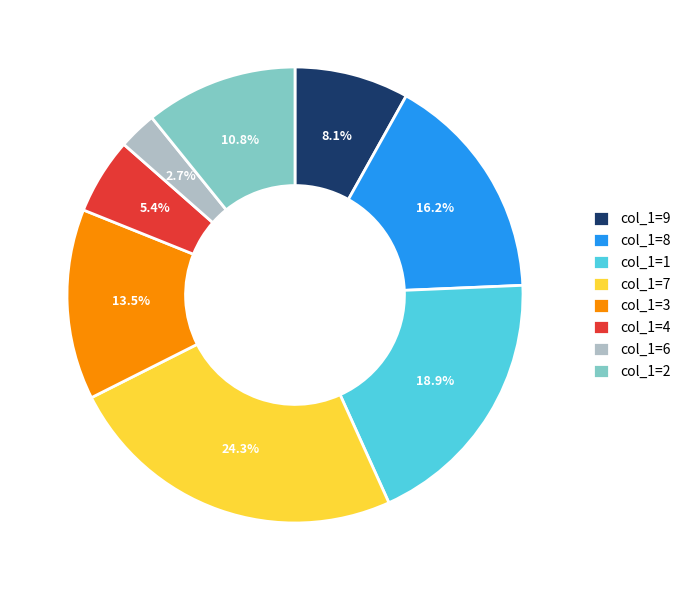

What is the total percentage of col_1=1 and col_1=4?

24.3%